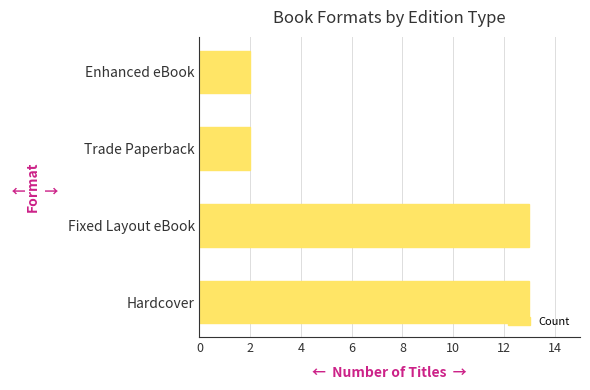

What is the average value?

8